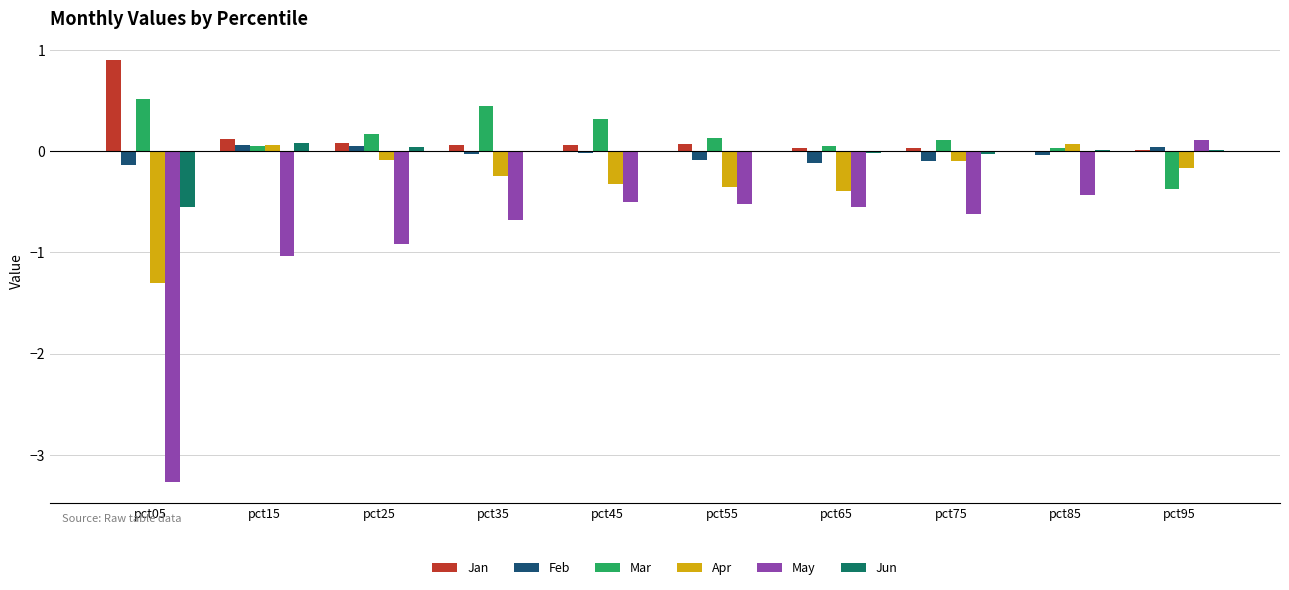

Between pct15 and pct95, which series saw the biggest shift?

May